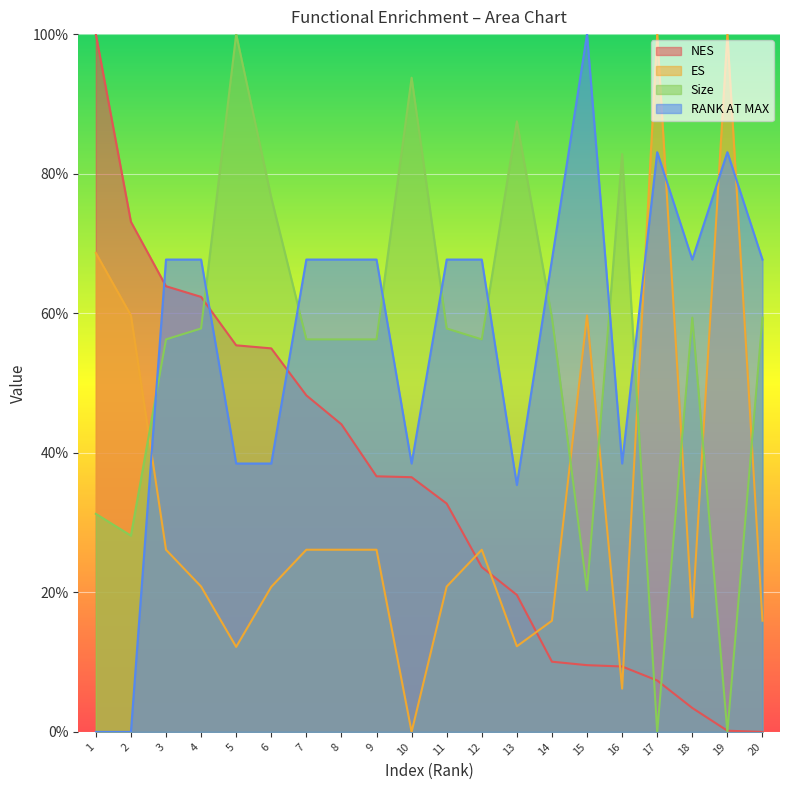

Where do Size and RANK AT MAX first cross each other?

2 and 3